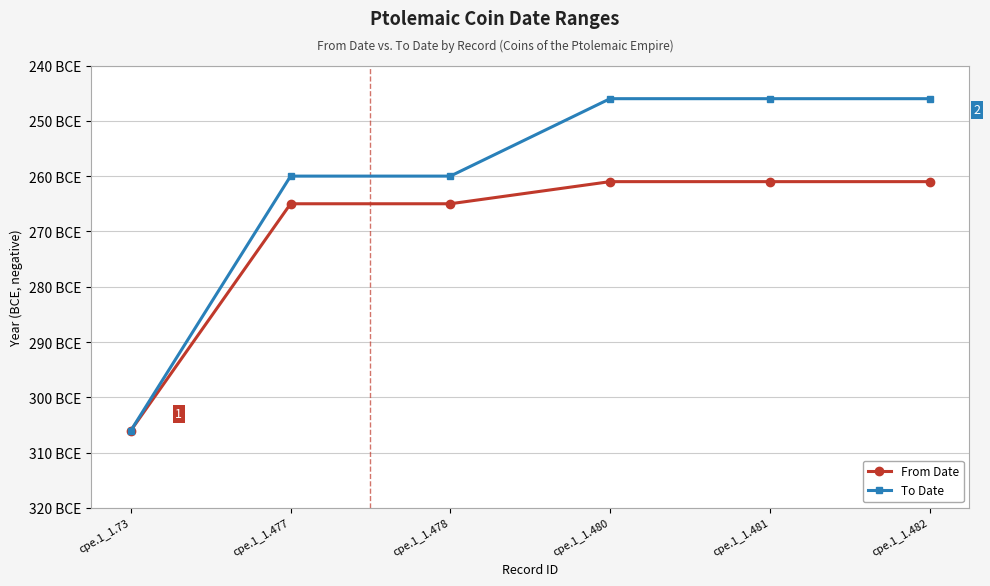

True or false: To Date and From Date intersect in this chart.

False